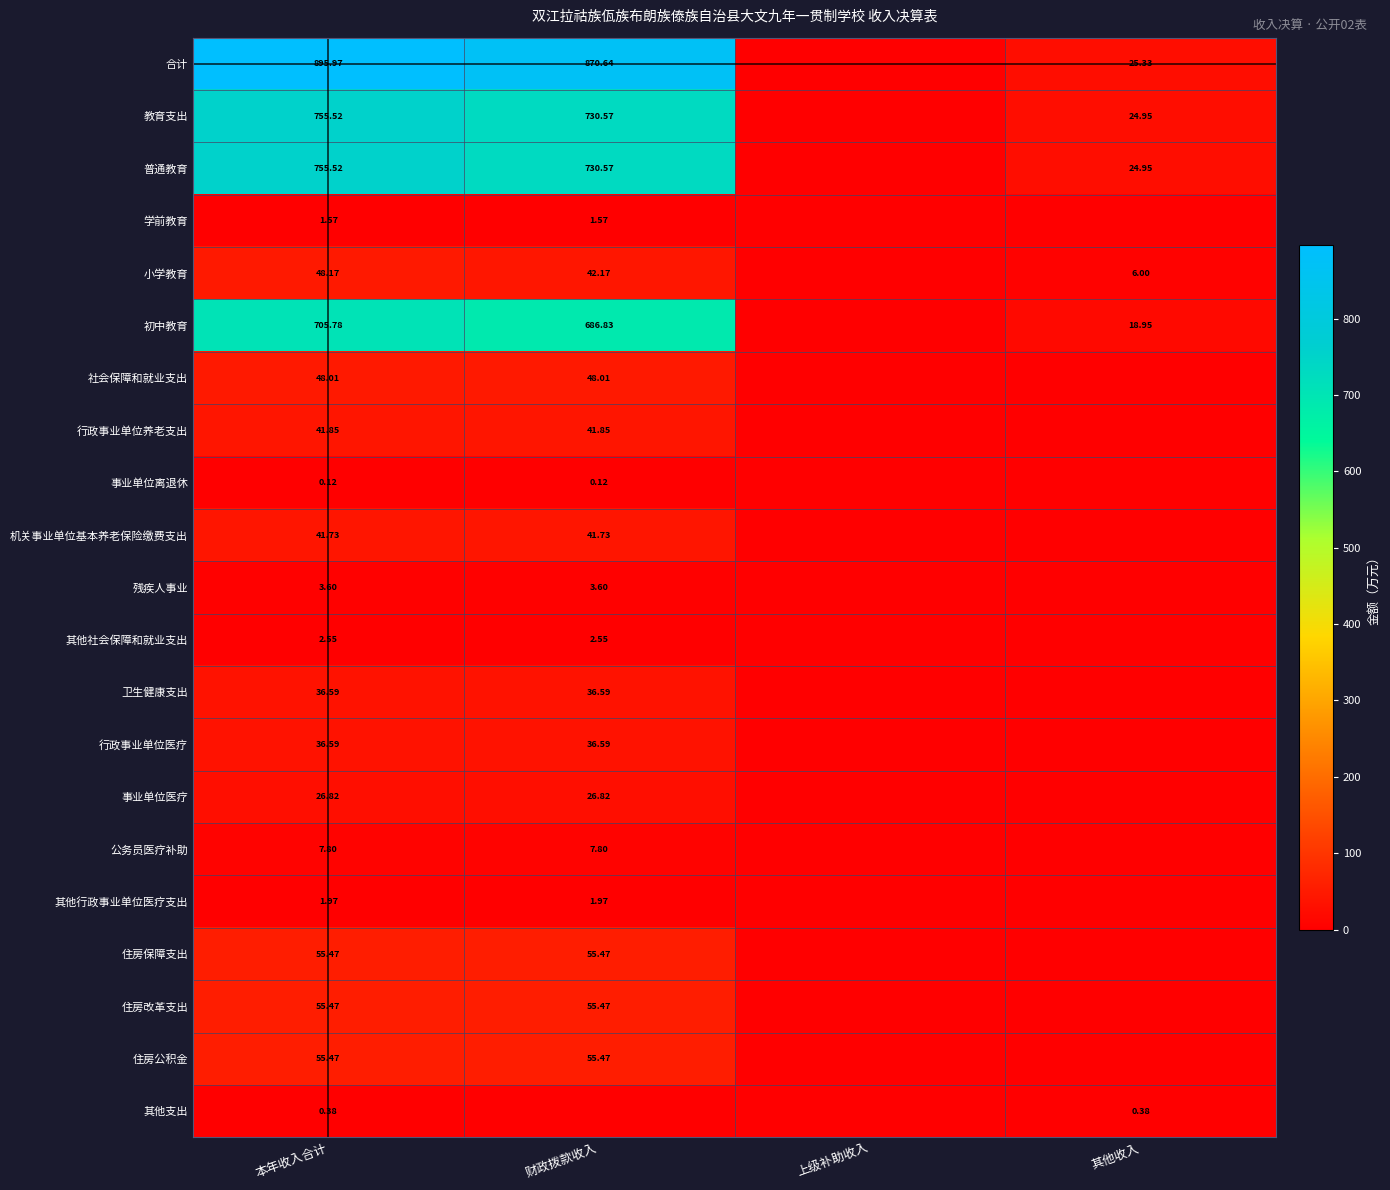

Is the value of 公务员医疗补助 at 财政拨款收入 greater than the value of 其他社会保障和就业支出 at 本年收入合计?

Yes